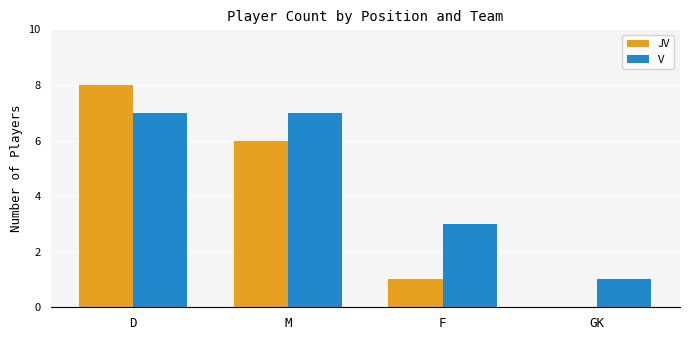

Where is JV nearest to the value 4?

M